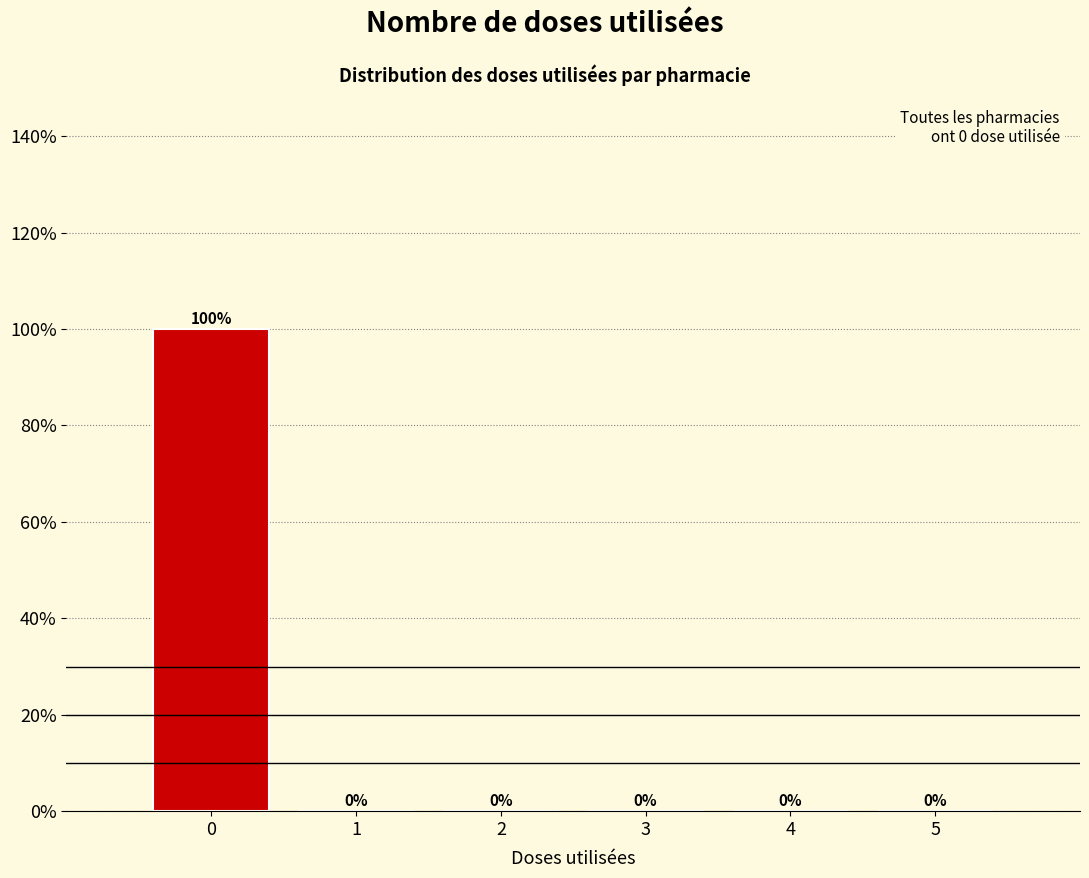

Over which range of the x-axis is the bar tallest?

-0.5 to 0.5